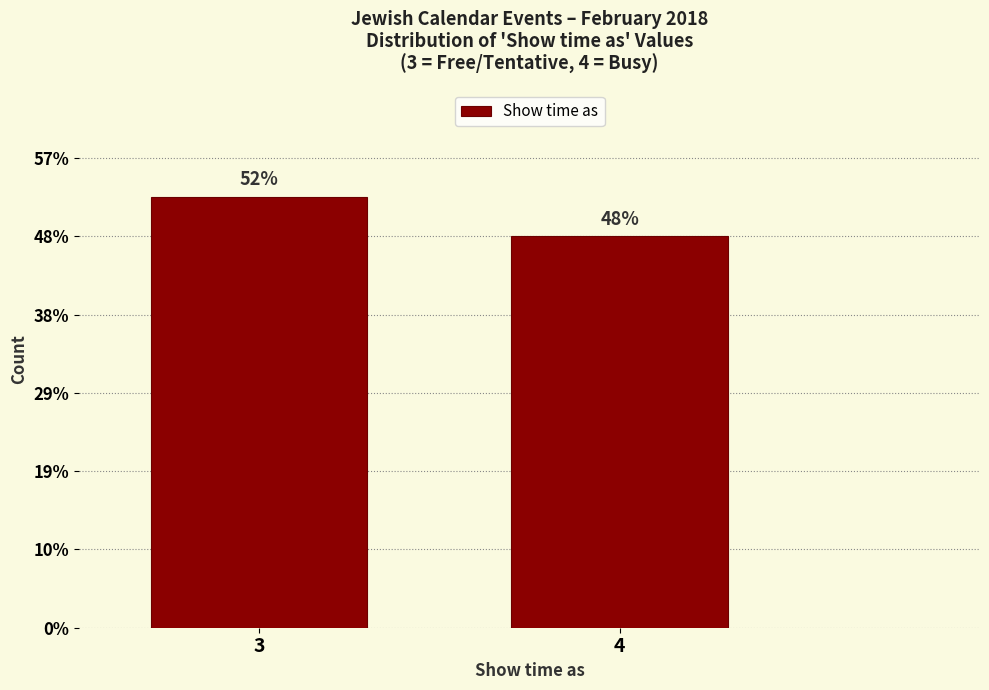

Are the bars horizontal?

No